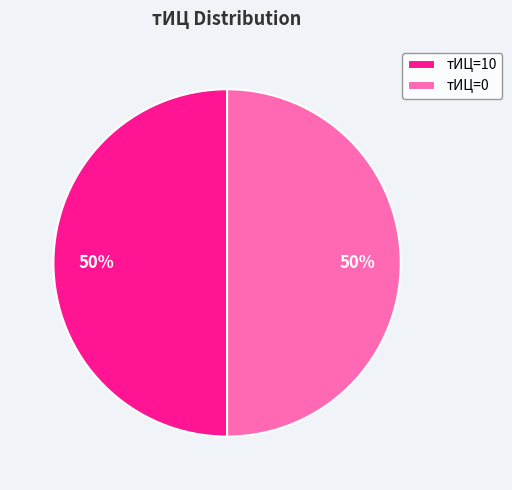

To the nearest percent, what portion does тИЦ=0 represent?

50%